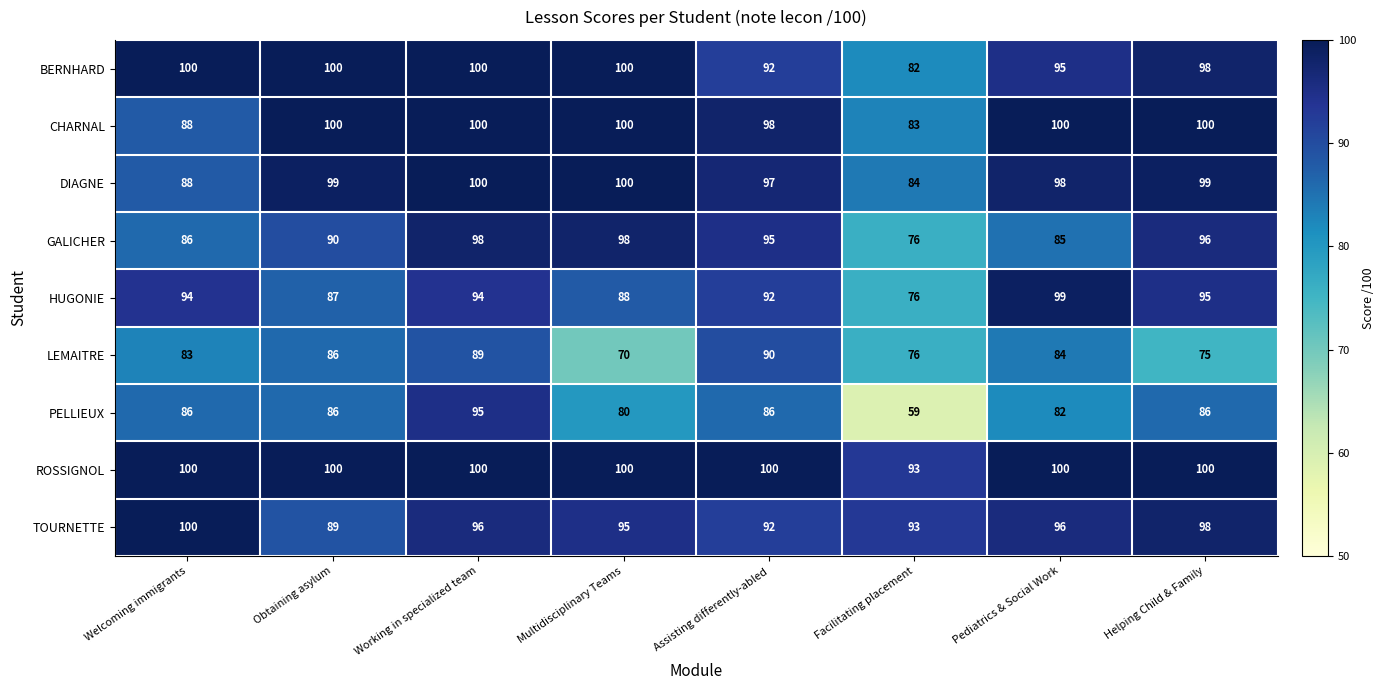

What is the spread (max minus min) of values at Helping Child & Family?

25